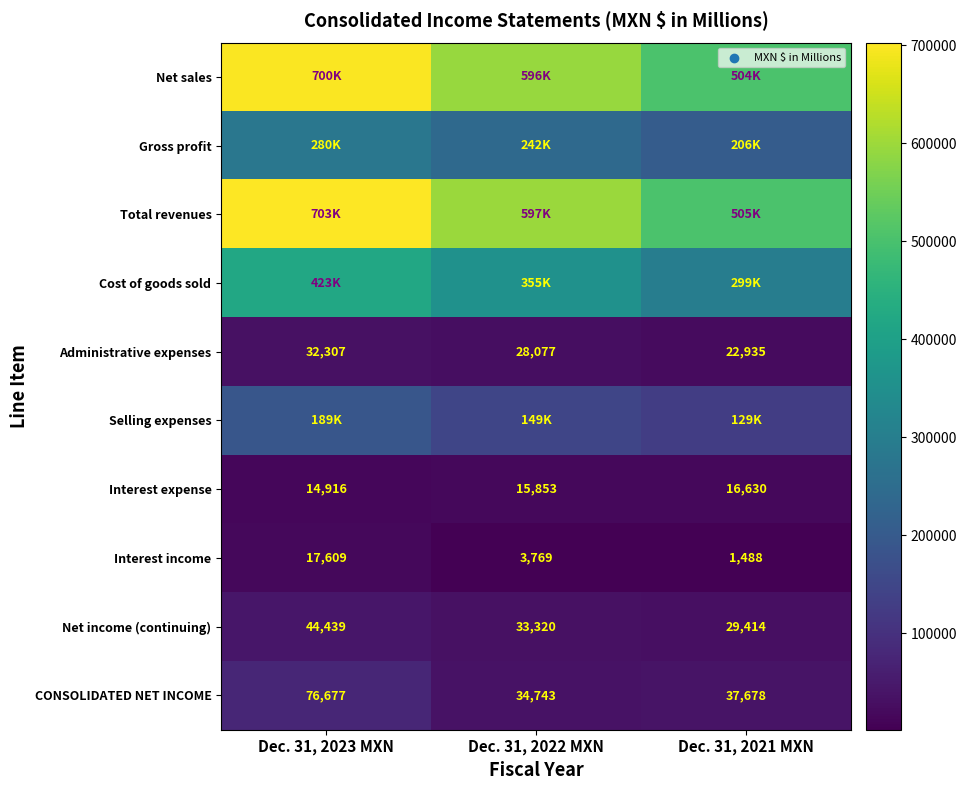

At how many categories does at least one series exceed 259107?

3